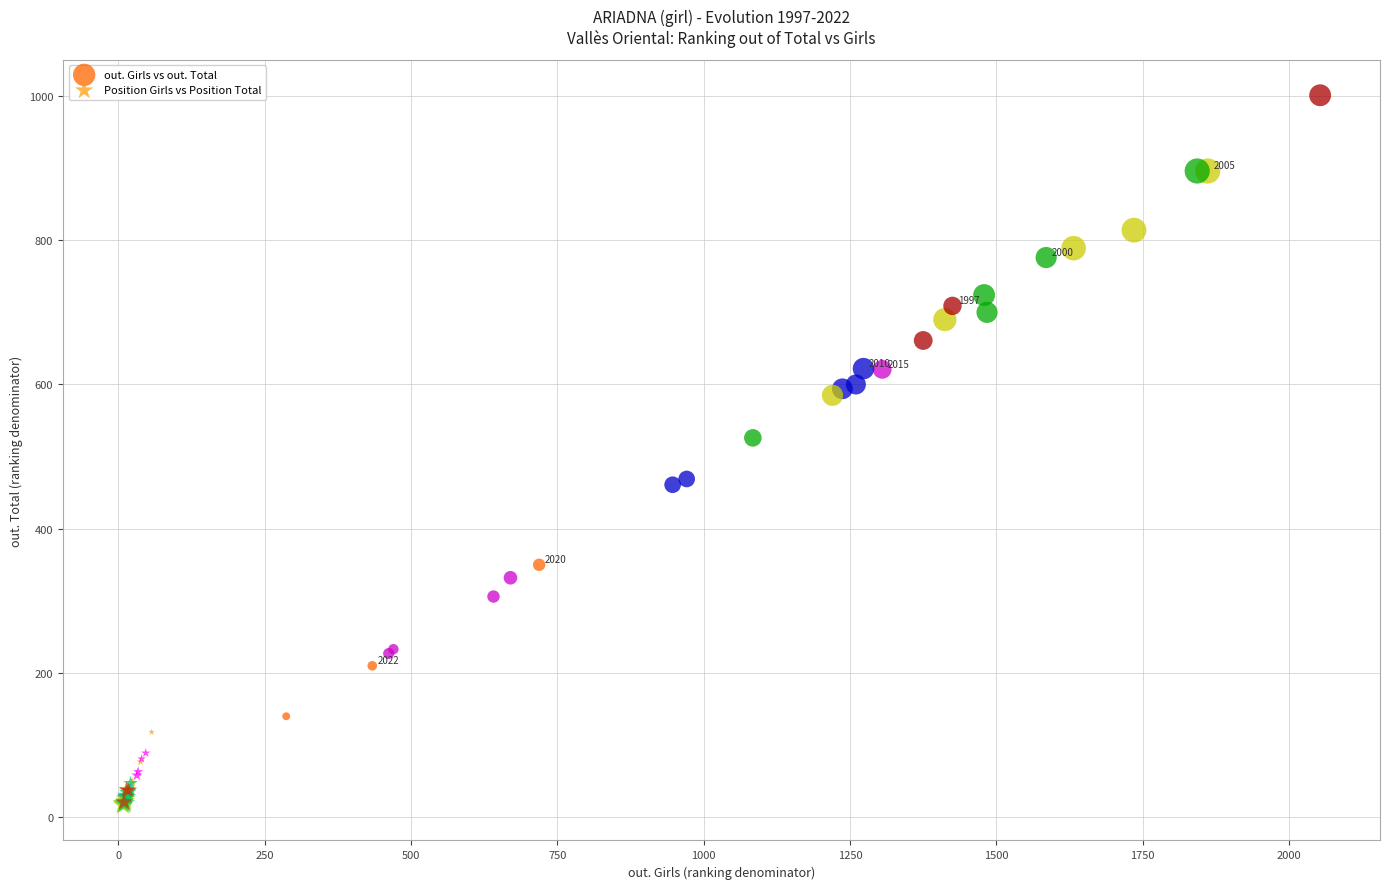

Which series reaches the minimum Y coordinate?

Position Girls vs Position Total